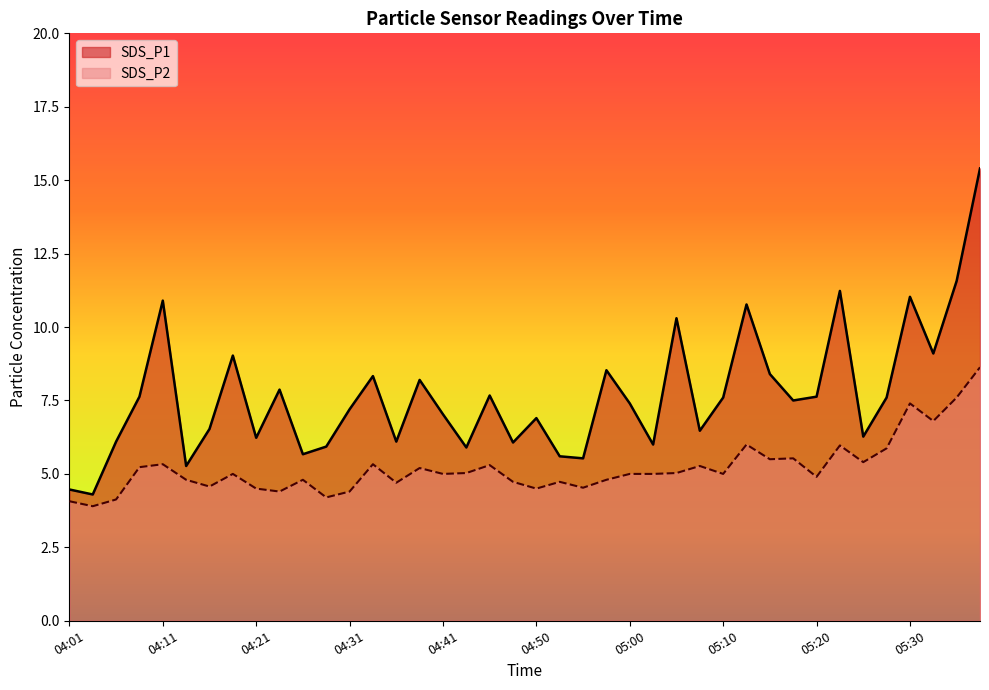

What is the label of the 18th point from the left?

04:43